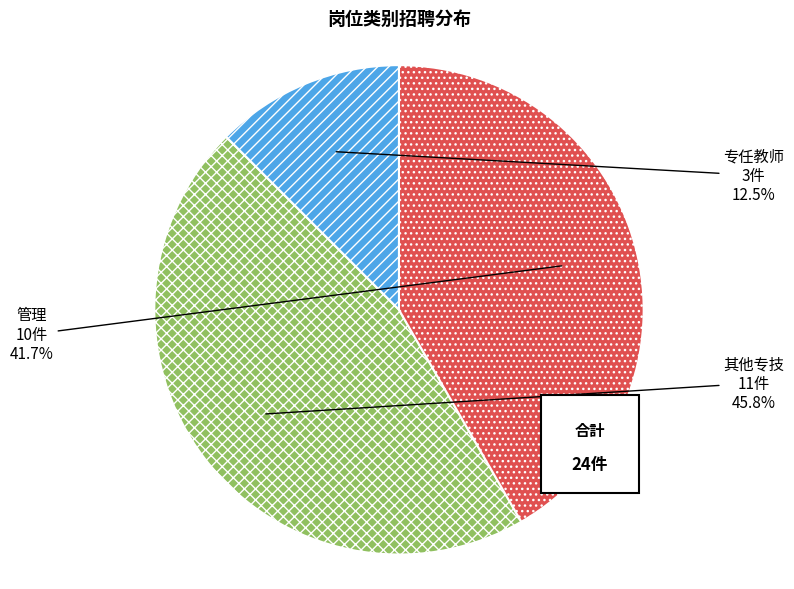

Which slice is the smallest?

专任教师